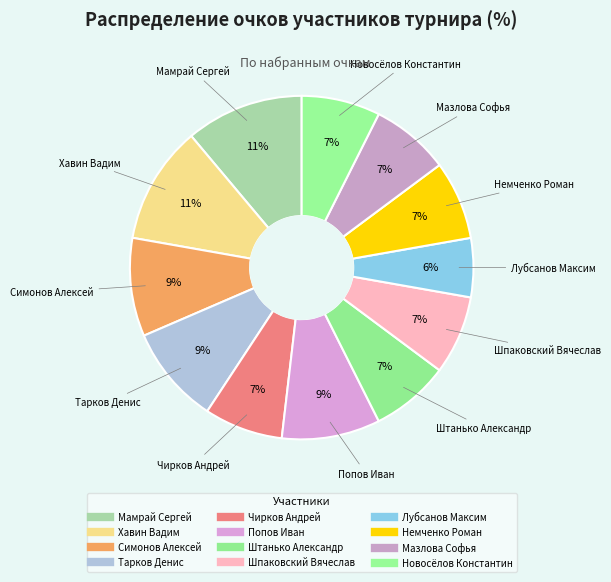

To the nearest percent, what is the difference between the Немченко Роман and Хавин Вадим slice percentages?

4%